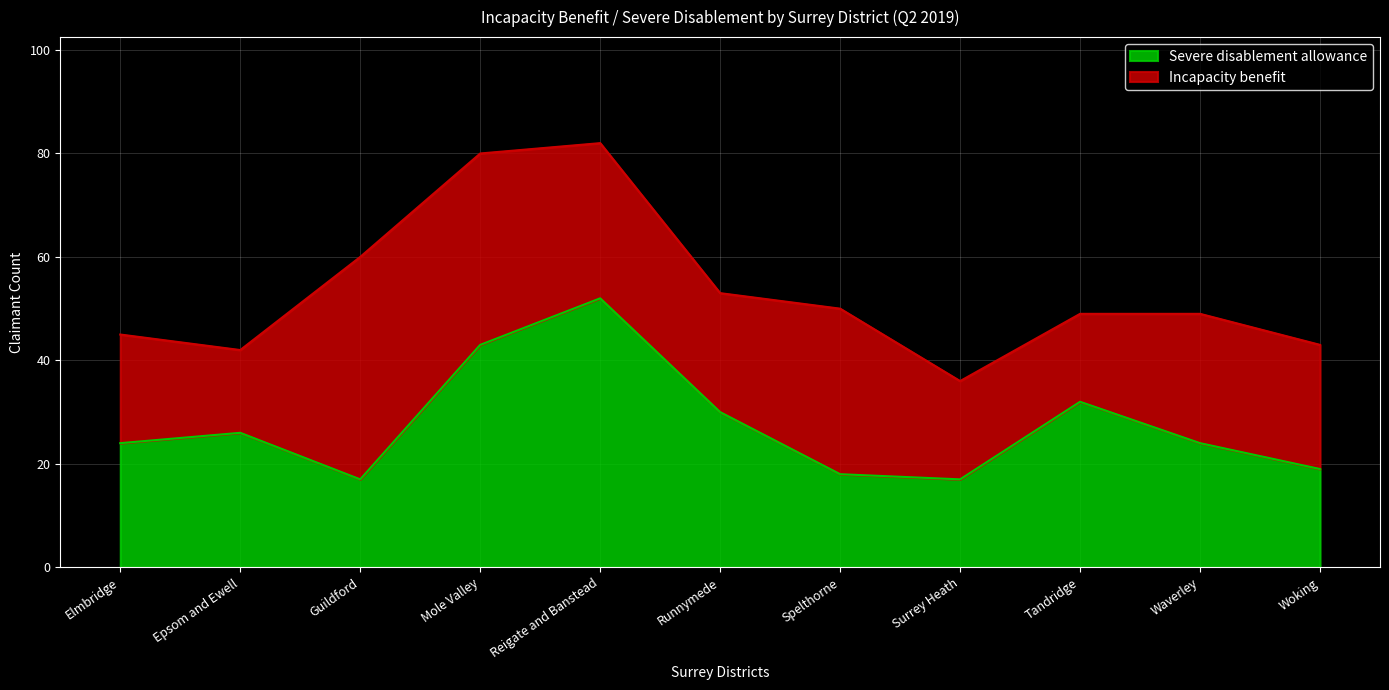

What is the difference between the values at Mole Valley and Surrey Heath?

26